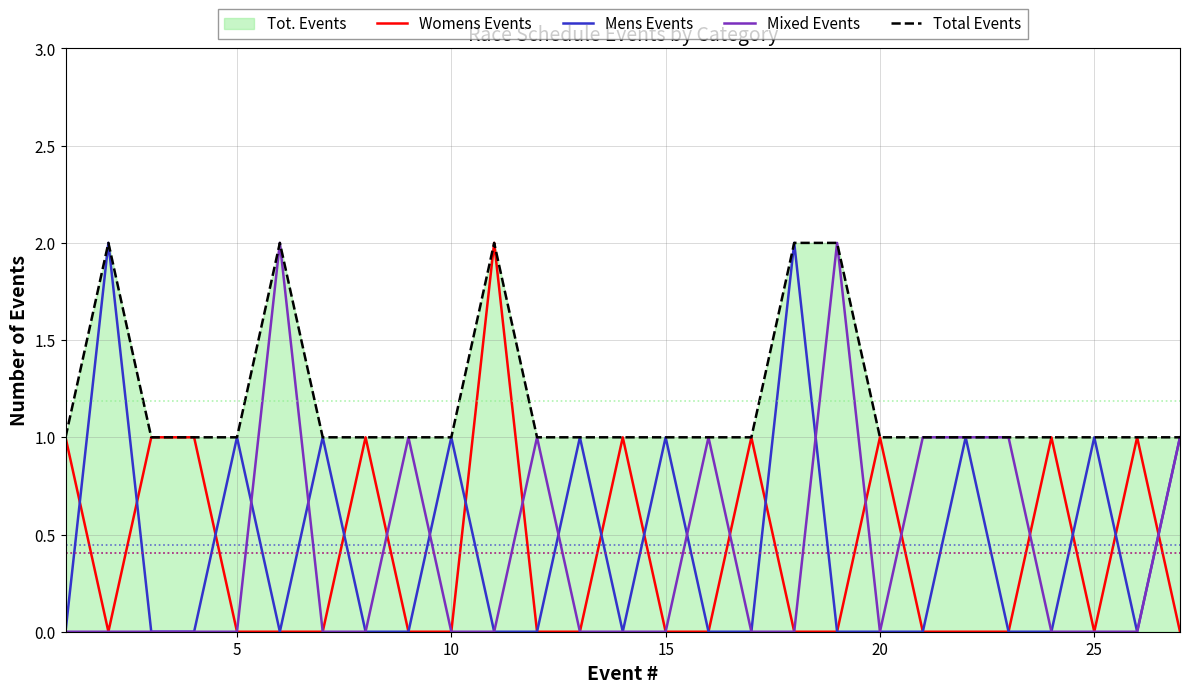

Rank the series by their maximum value, from highest to lowest.

Womens Events, Mens Events, Mixed Events, Total Events